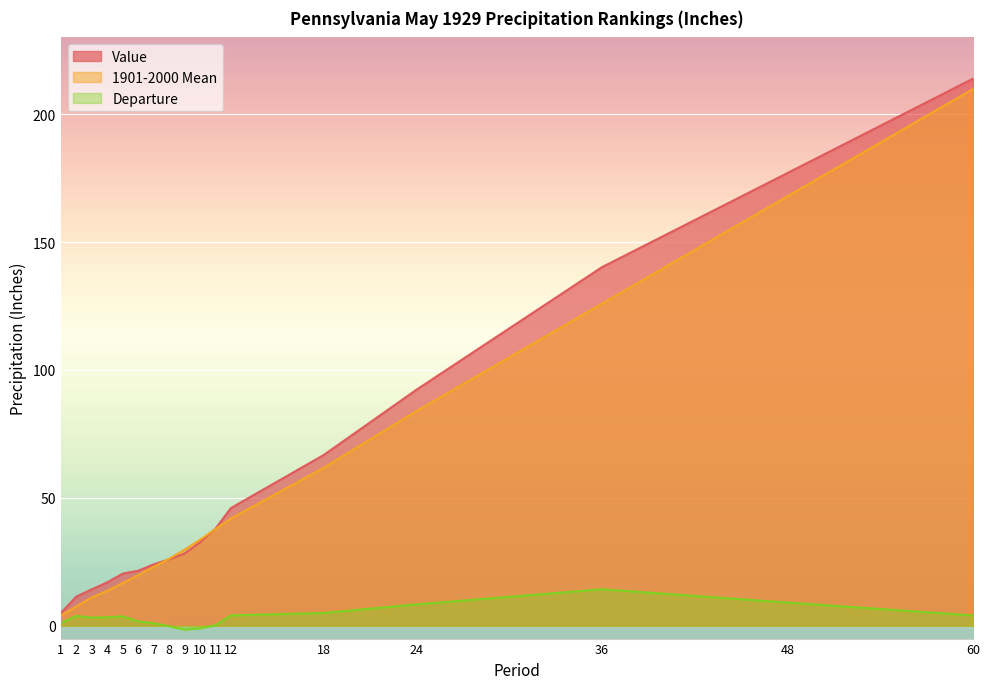

What is the value of the Departure point at the 4th from the left?

3.3